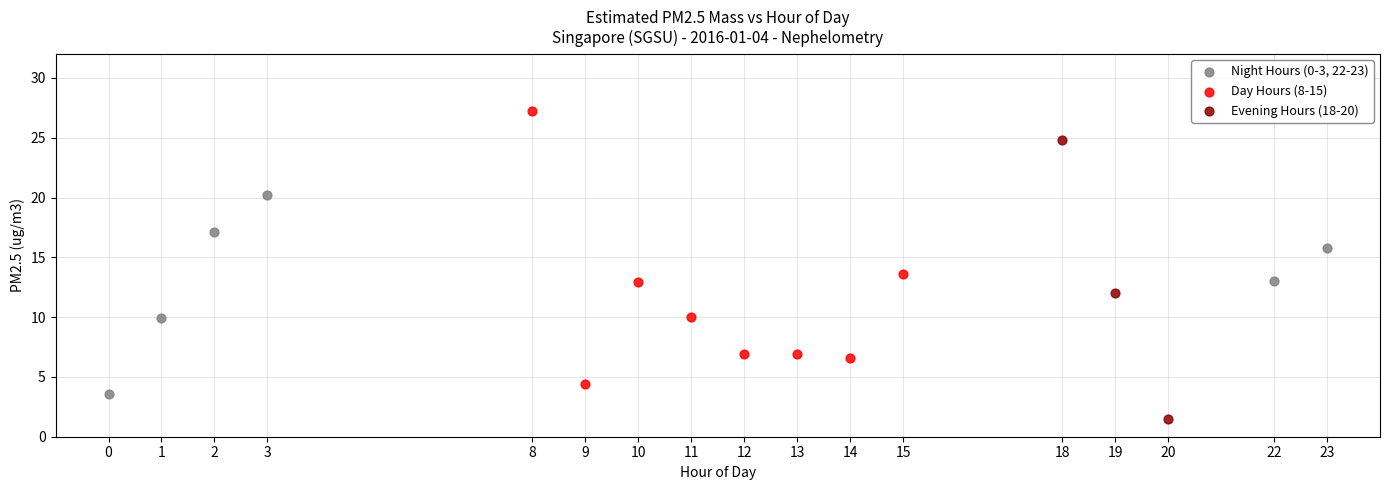

Which series contains the highest Y value?

Day Hours (8-15)